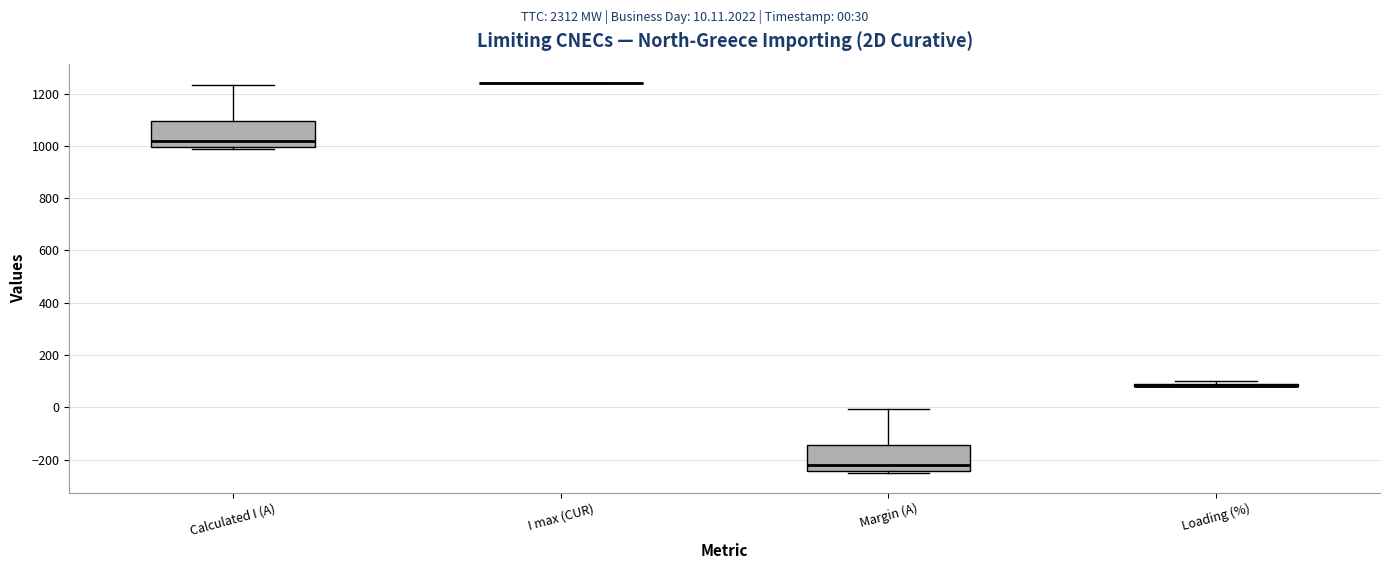

Reading left to right, transcribe this box plot: for each box, give where its median line is, the range the box spans, and where its two whiskers end, as read against the y-axis. The values are not printed on the chart, so give them approximately, as read against the axis.

Calculated I (A): median 1020, box 1000 to 1100, whiskers 980 to 1240
I max (CUR): box collapsed to a line at 1240, whiskers 1240 to 1240
Margin (A): median -220, box -240 to -140, whiskers -260 to 0
Loading (%): box collapsed to a line at 80, whiskers 80 to 100